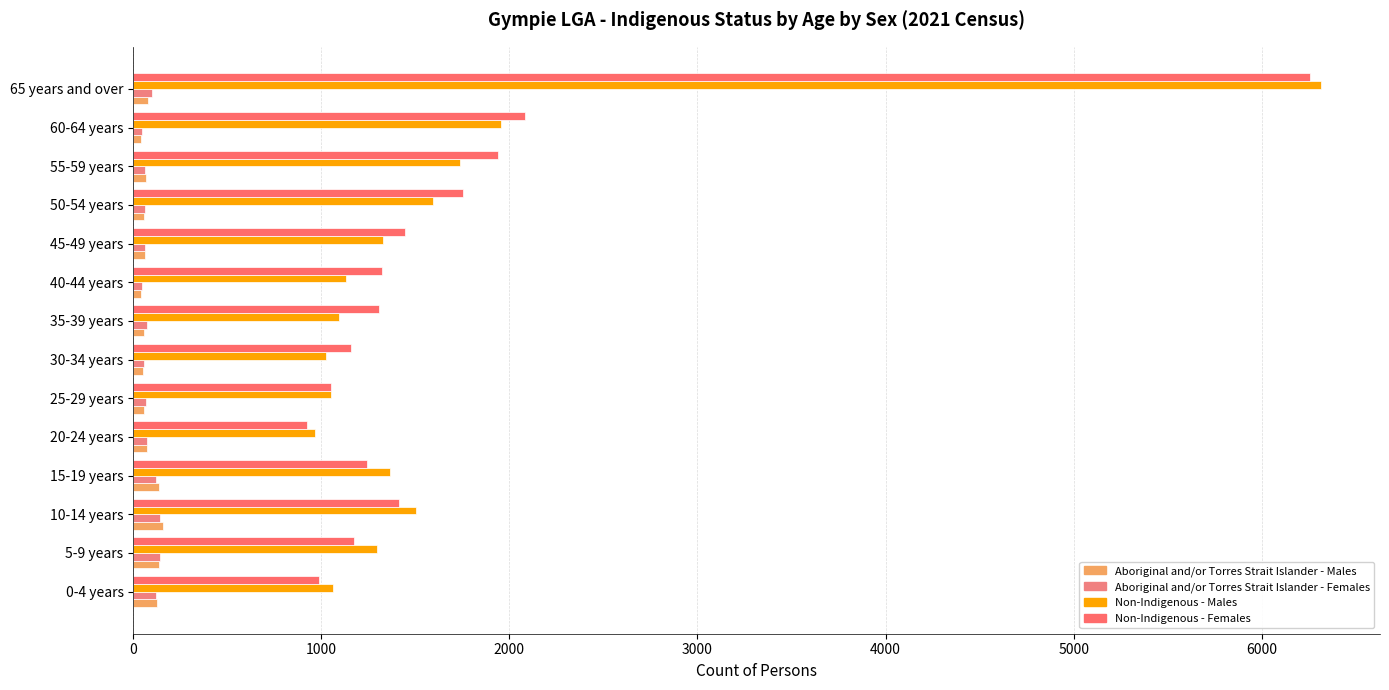

Which category has the highest value across all series?

65 years and over